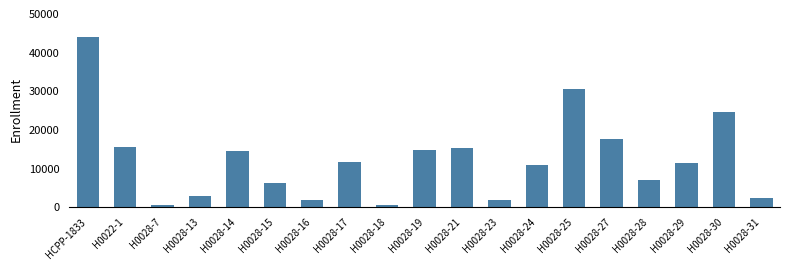

What is the sum of all values?

234840